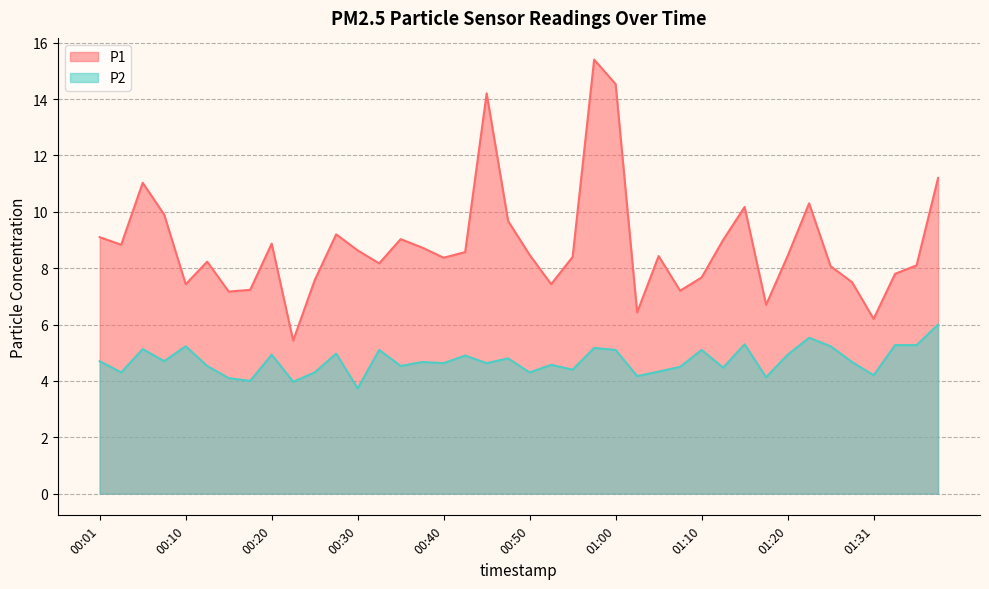

What is the value of the P1 point at the 35th from the left?

8.1